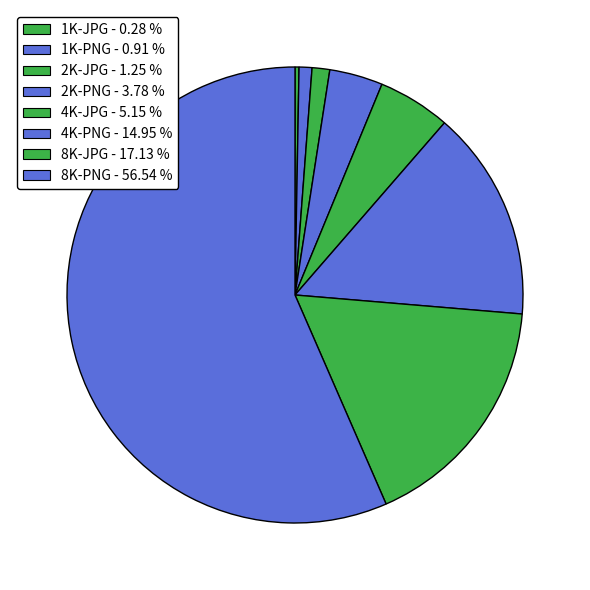

How many slices are in this pie chart?

8